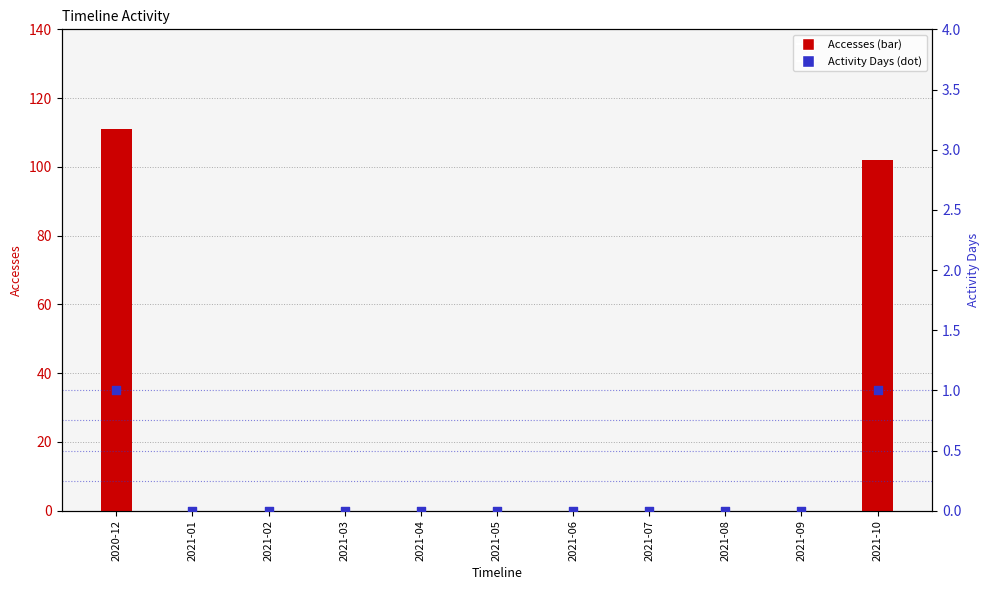

What are all the series names shown in the legend?

Accesses, Activity Days